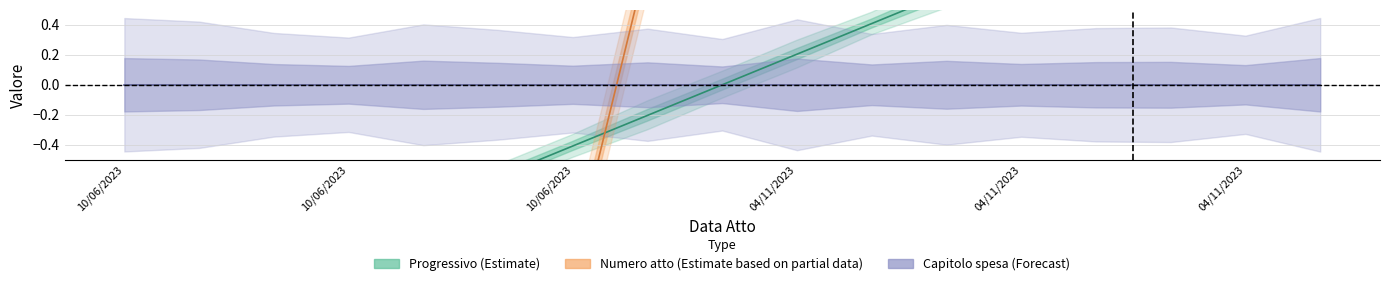

How many values in Progressivo (Estimate) are below zero?

8